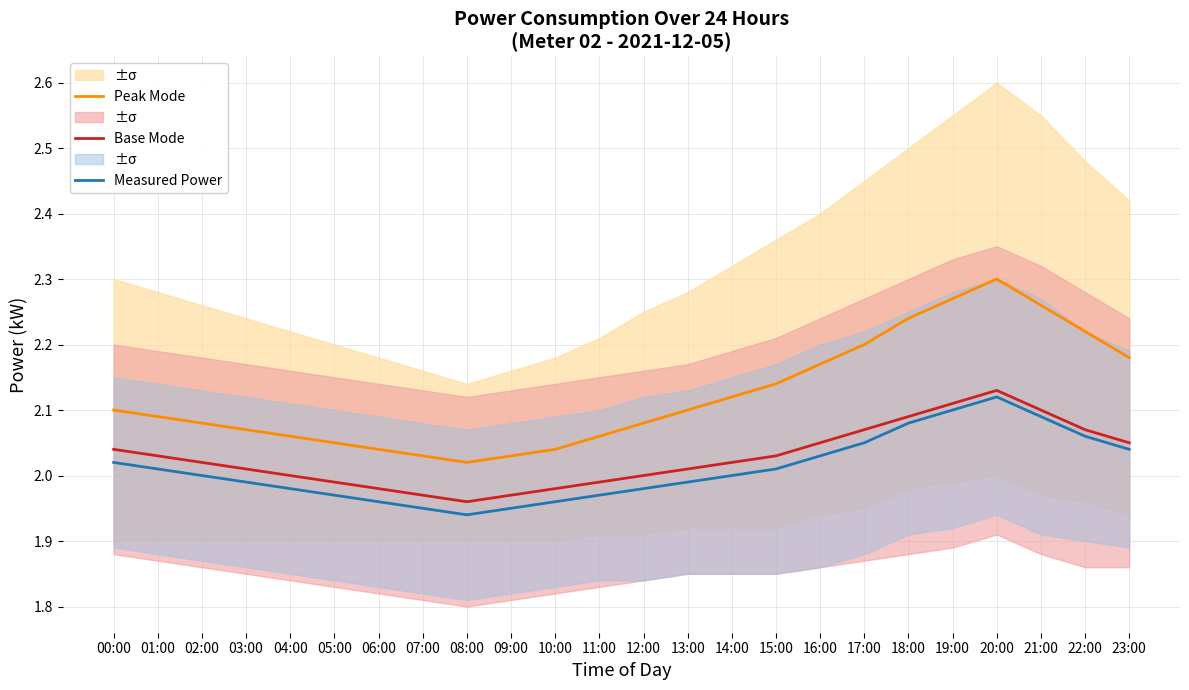

At which category does Peak Mode reach its first local valley?

08:00